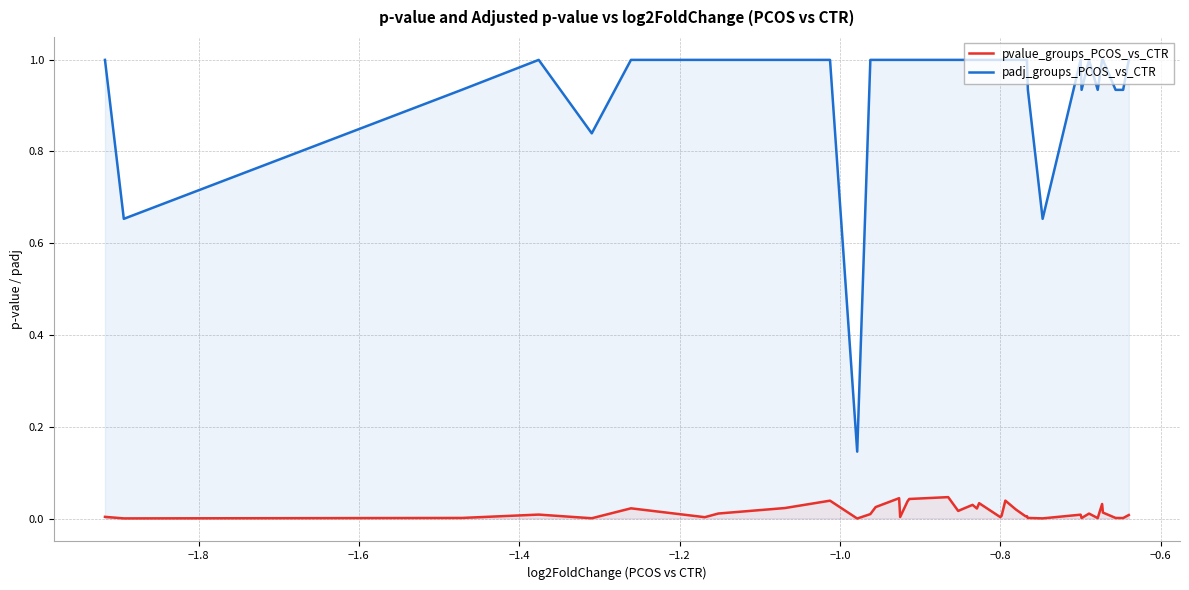

What is the average value of the padj_groups_PCOS_vs_CTR series?

0.9